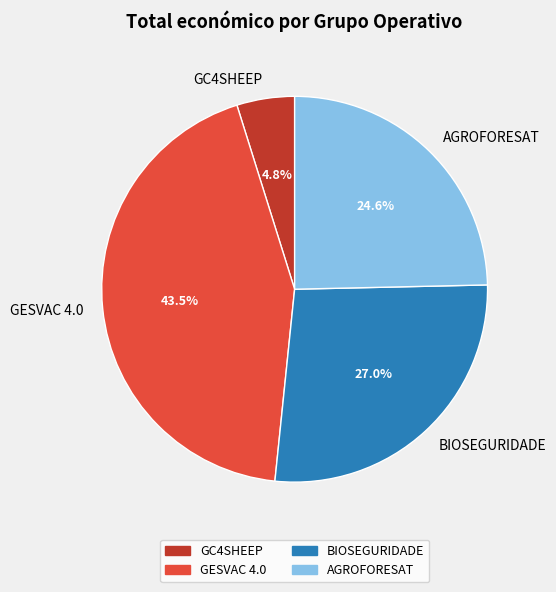

To the nearest percent, what percentage of the pie is AGROFORESAT?

25%